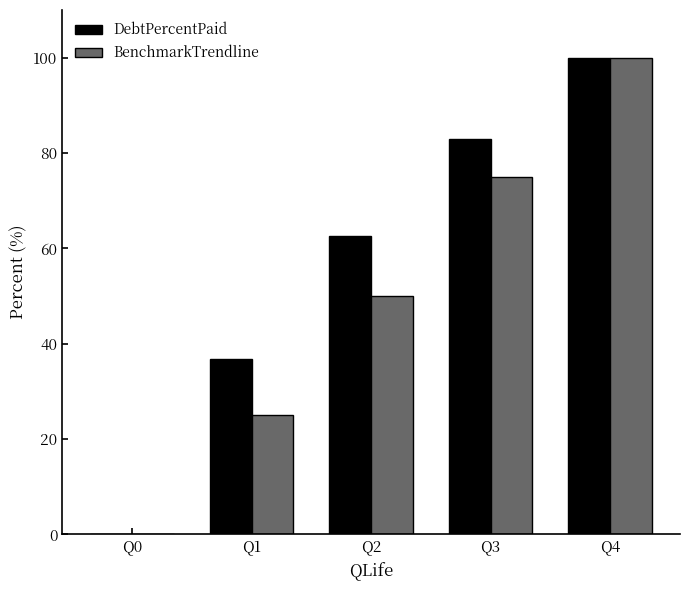

Which series has the largest total across all categories?

DebtPercentPaid